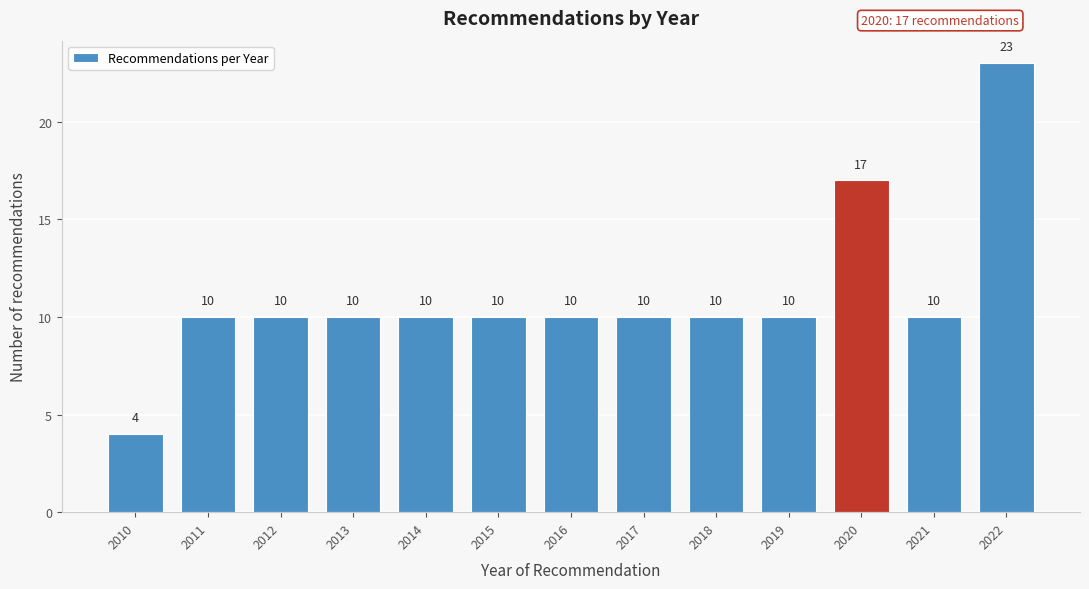

Reading left to right, list all the values displayed in this chart.

2010=4	2011=10	2012=10	2013=10	2014=10	2015=10	2016=10	2017=10	2018=10	2019=10	2020=17	2021=10	2022=23